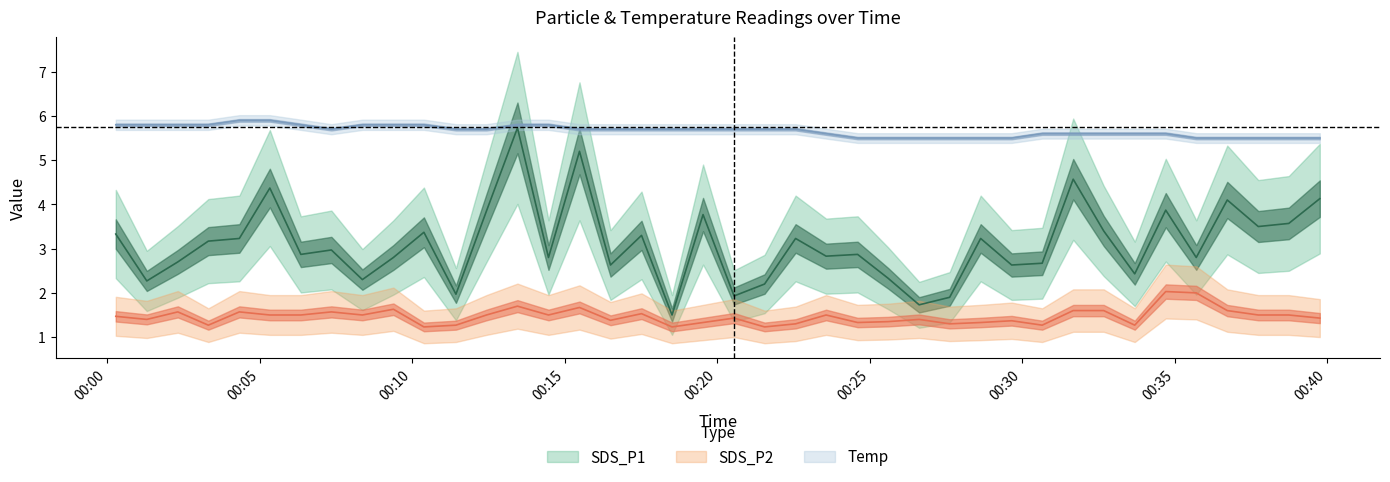

What is the label of the 3rd point from the right?

2023/10/23 00:37:44